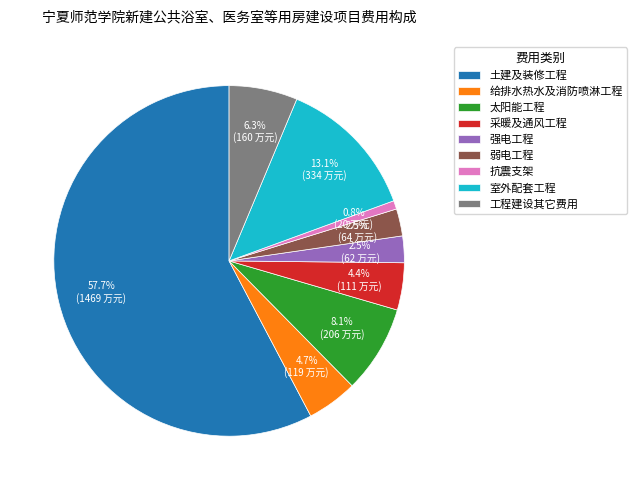

Which category has the smallest portion of the pie?

抗震支架